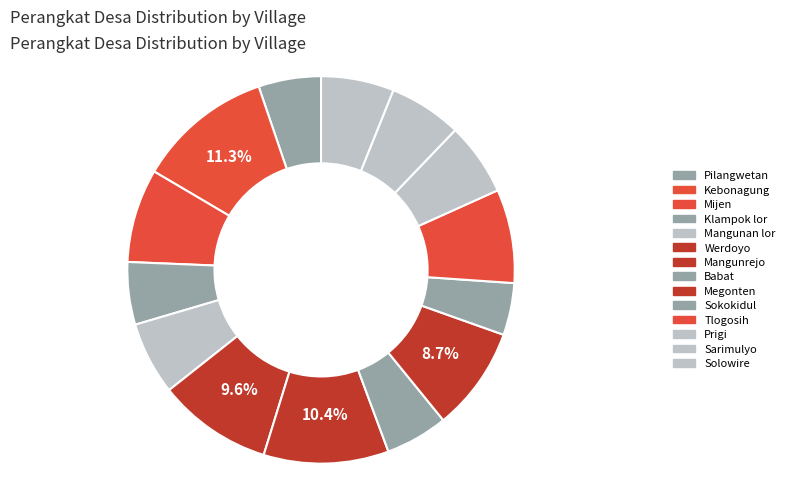

Count the number of slices in the pie.

14